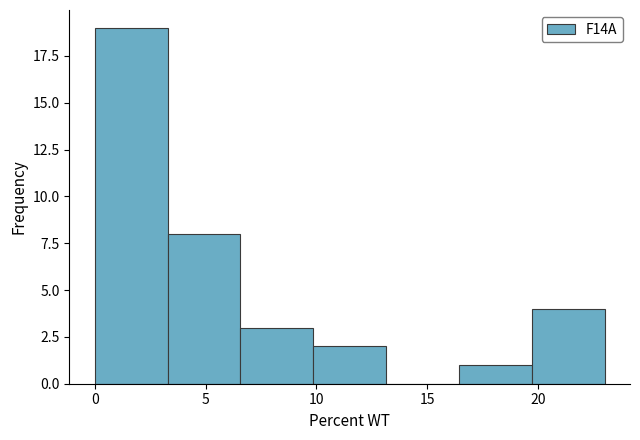

How tall is the bar that spans 19.5 to 23.0 on the x-axis? Neither the bar edges nor the heights are printed on the chart, so give them approximately, as read against the axes.

4